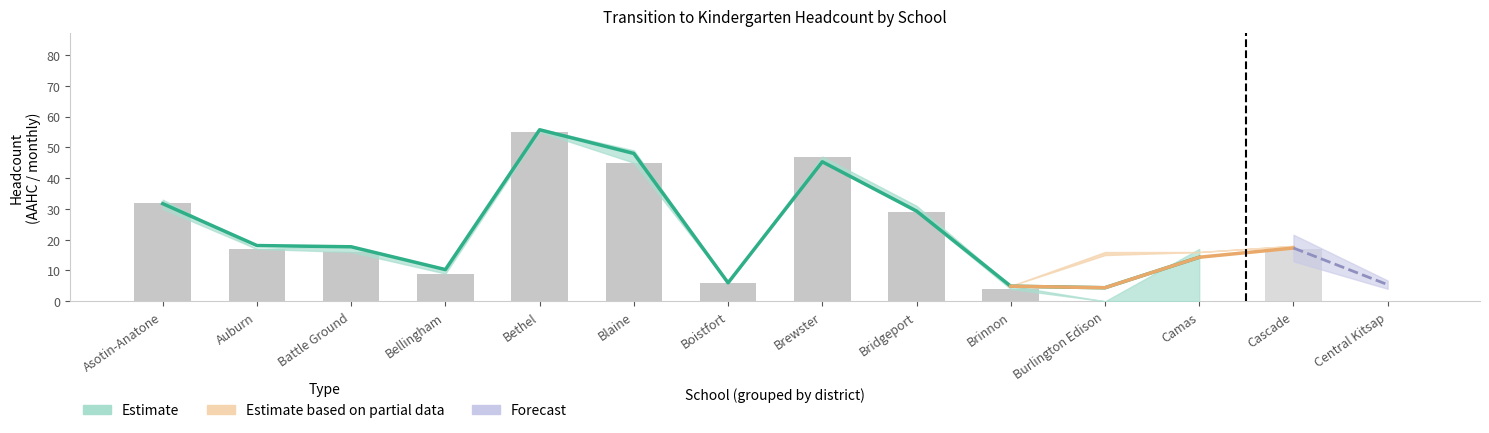

The chart shows a value of 6 at Boistfort. True or false?

True